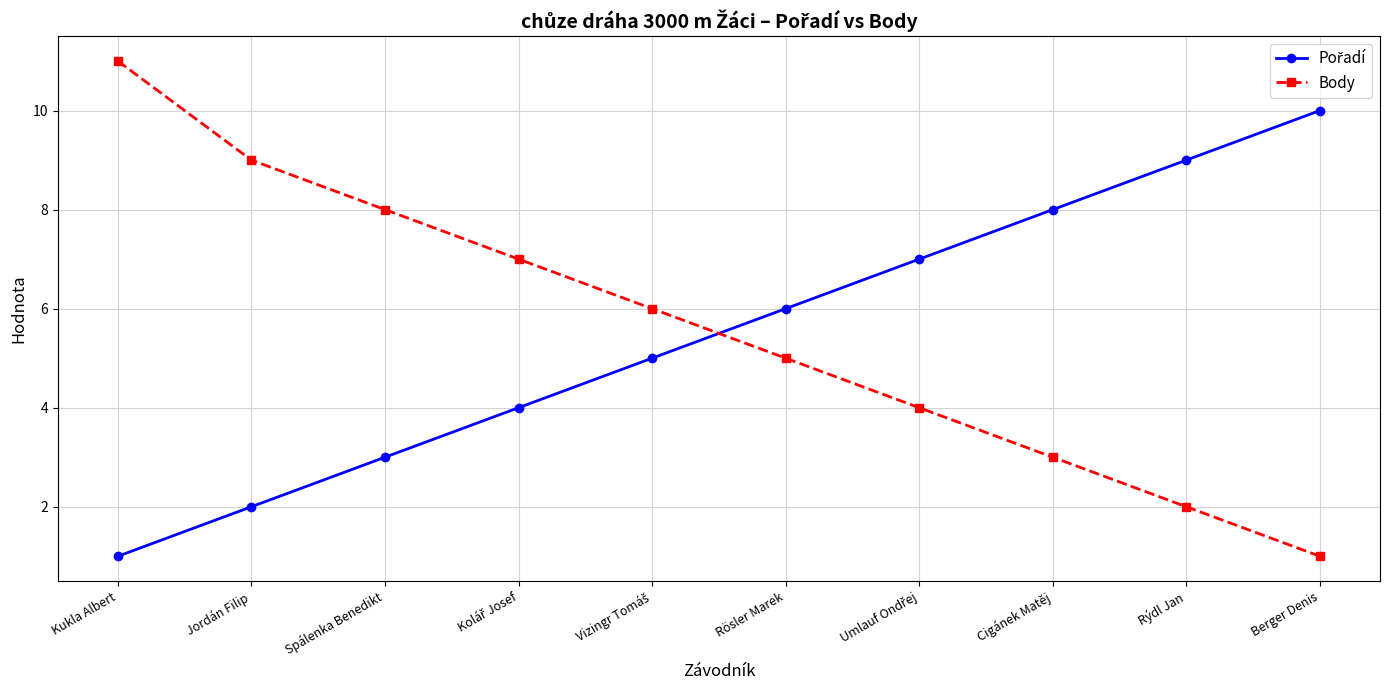

Where does the Body series first go above 6?

Kukla Albert